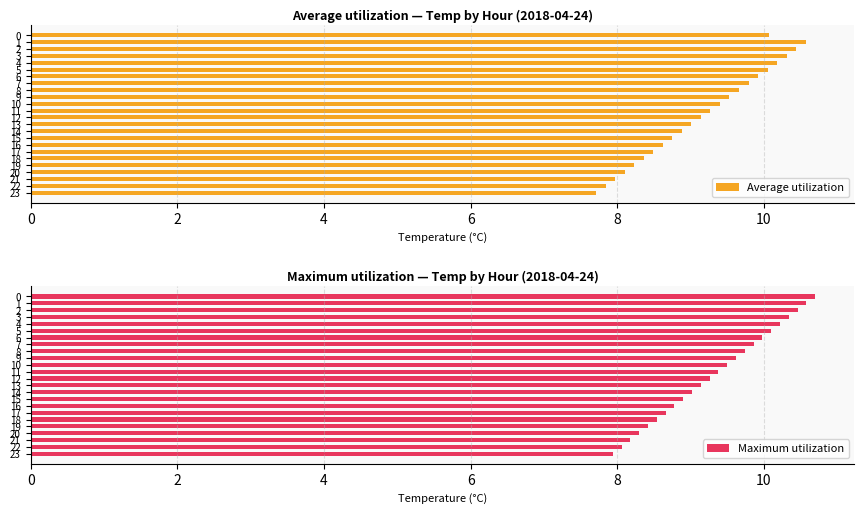

What is the difference between the highest and lowest values at 13?

0.1